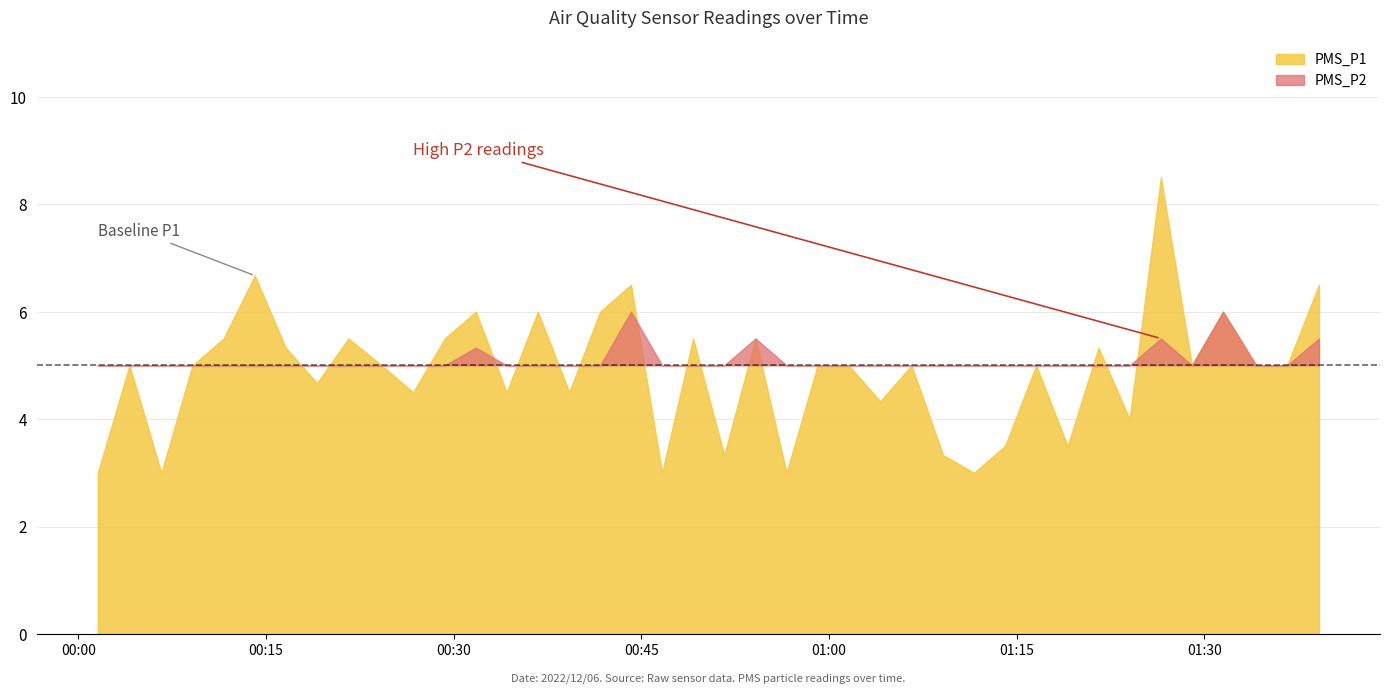

Is the value of PMS_P1 at 2022/12/06 00:46:39 greater than the value of PMS_P2 at 2022/12/06 01:34:08?

No